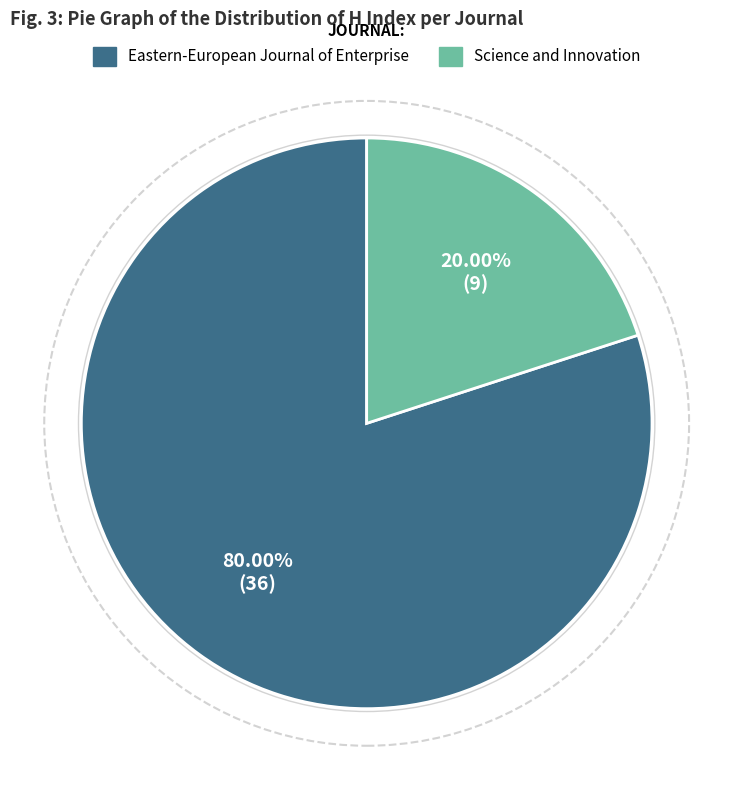

Is it true that Science and Innovation is 12% of the pie?

False